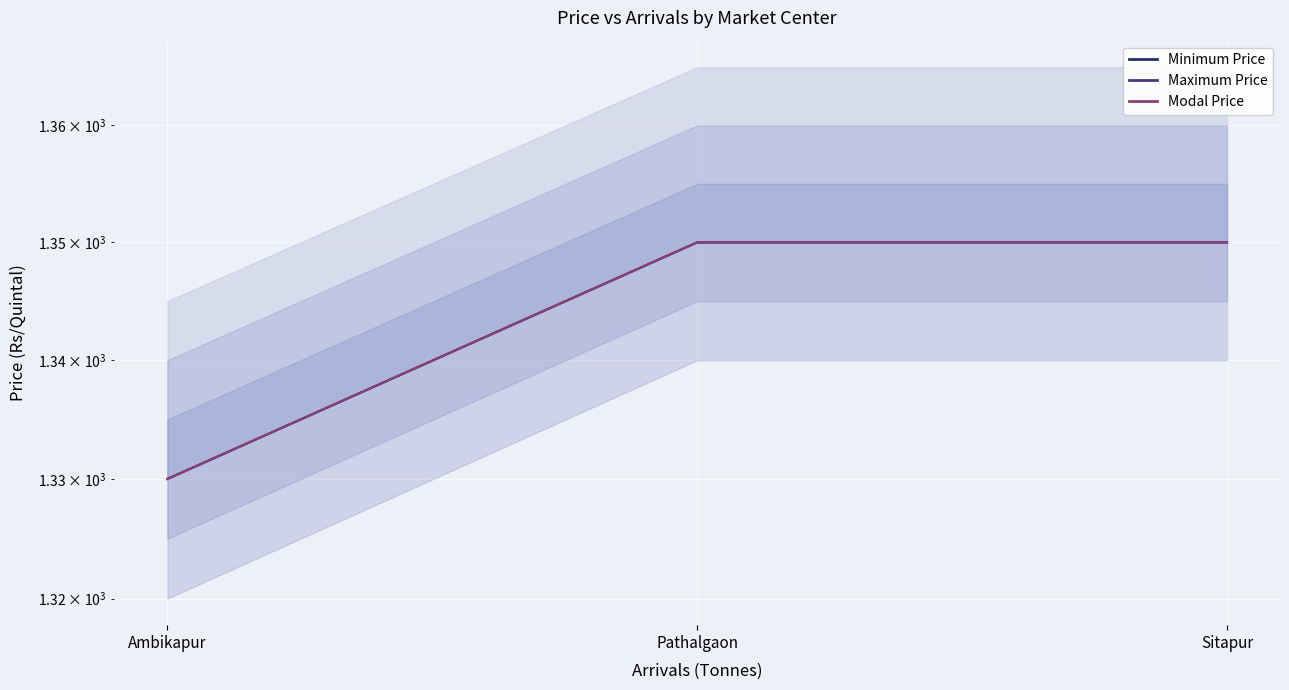

Which series has the largest total across all categories?

Minimum Price